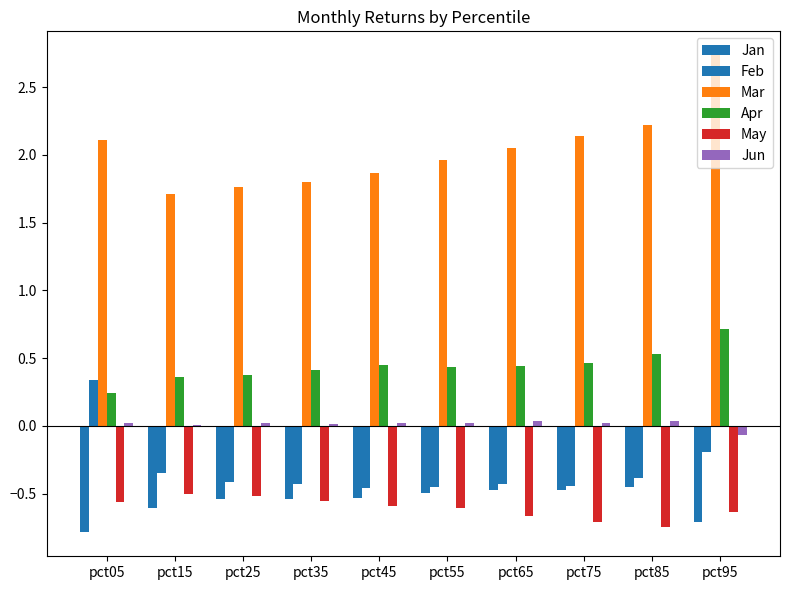

What is the value of the Feb bar at the 1st from the left?

0.3